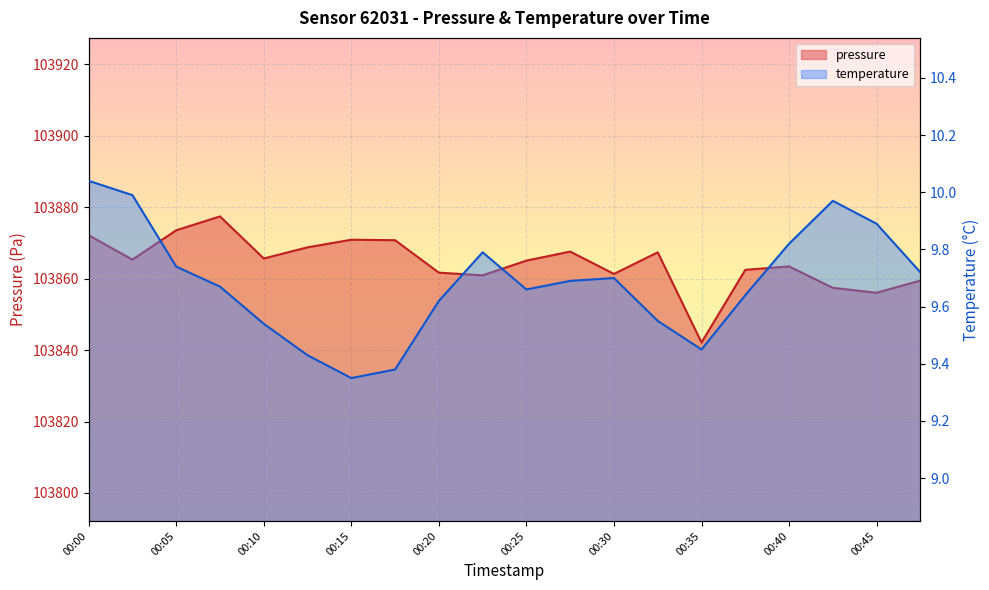

What is the difference between the maximum and minimum values in the pressure series?

35.3